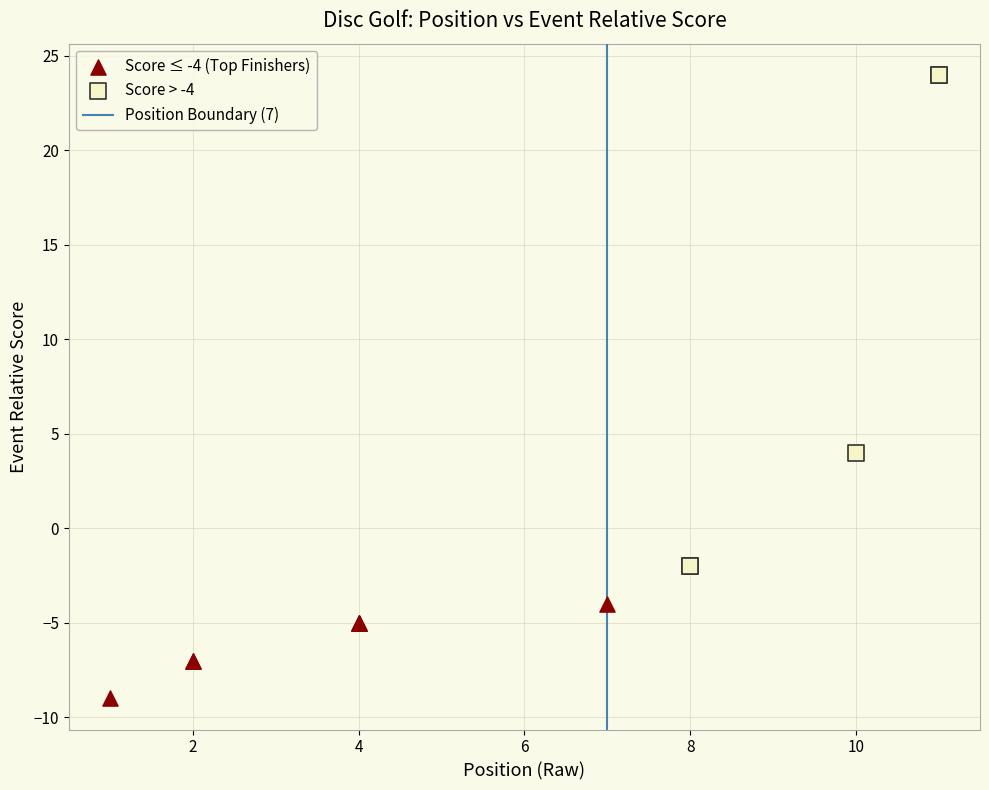

Which series has the widest spread of Y values?

Score > -4